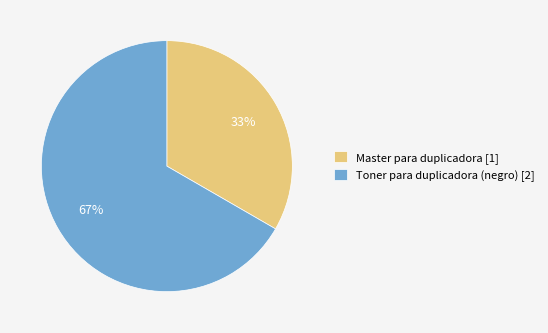

Is it true that Toner para duplicadora (negro) is 67% of the pie?

True